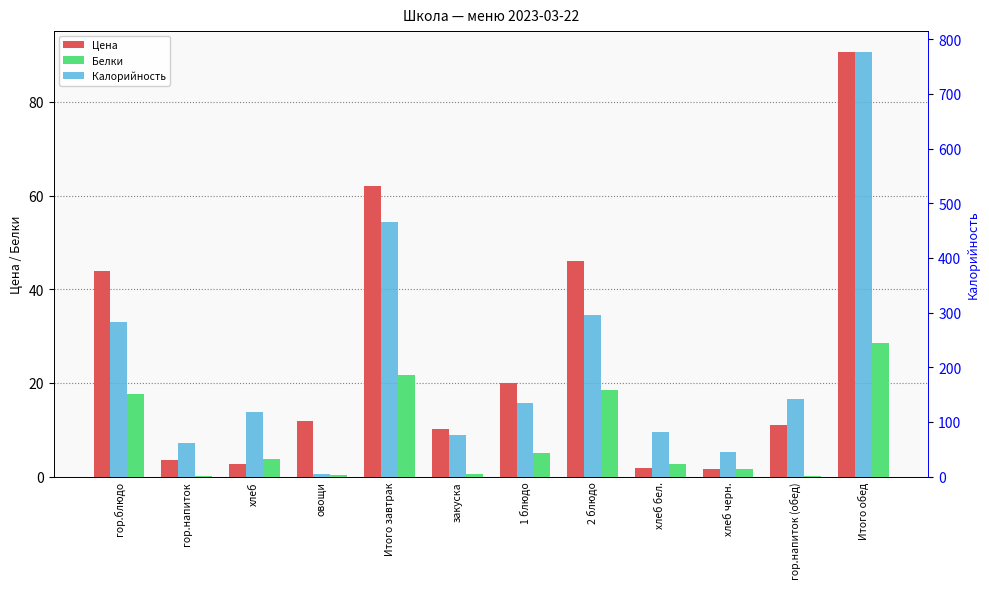

At Итого обед, list the series in order from smallest to largest.

Белки, Цена, Калорийность